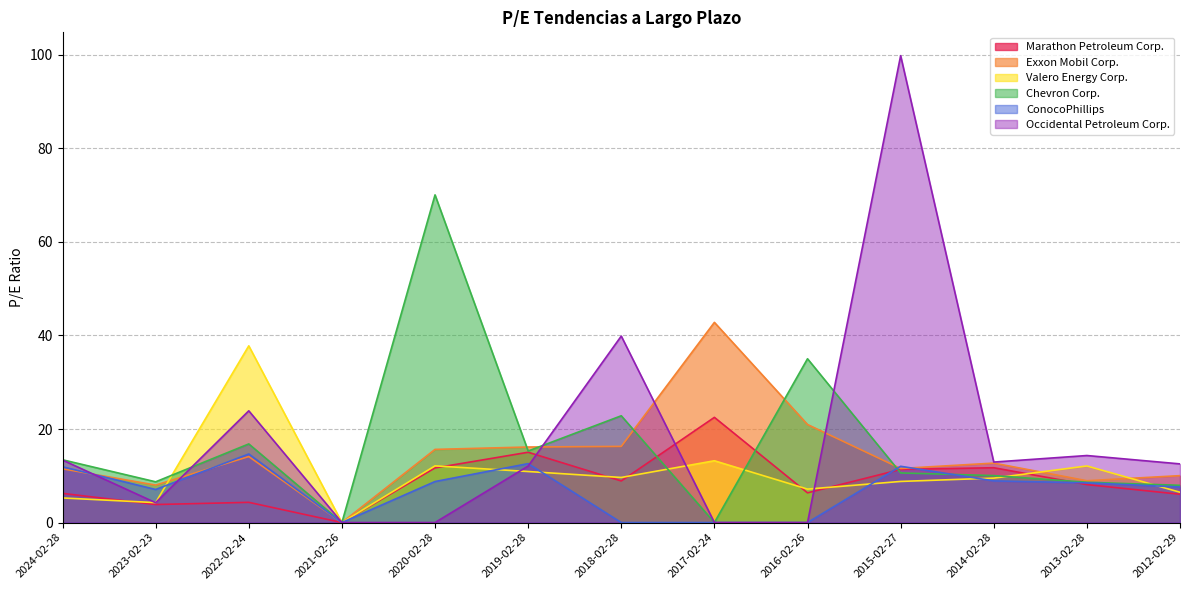

Which series has the largest total across all categories?

Occidental Petroleum Corp.